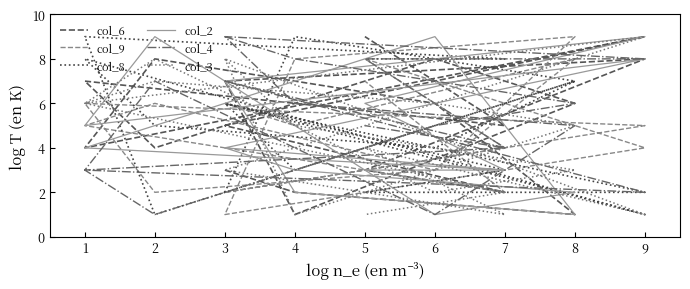

Rank the series by their maximum value, from highest to lowest.

col_6, col_9, col_8, col_2, col_4, col_3